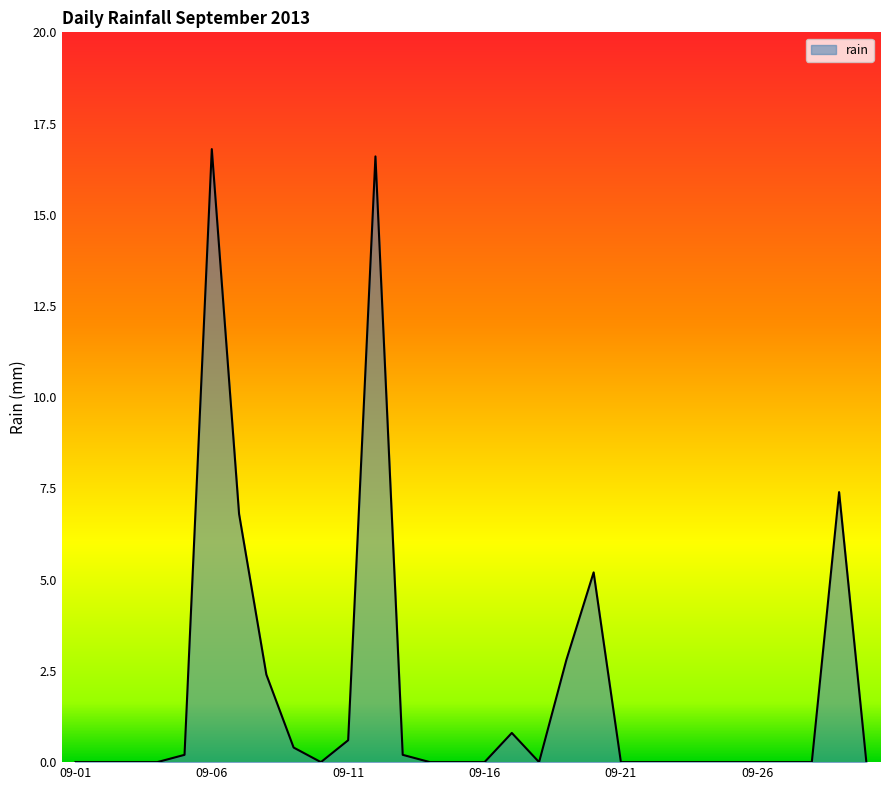

What is the difference between the maximum and minimum values?

16.8